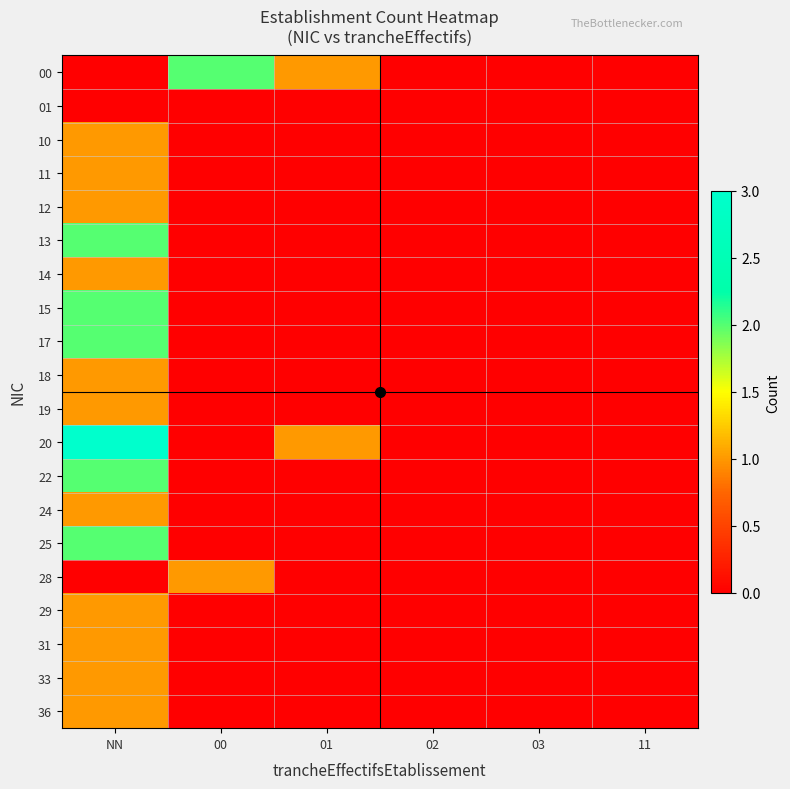

Rank the series at 02 from highest to lowest value.

00, 01, 10, 11, 12, 13, 14, 15, 17, 18, 19, 20, 22, 24, 25, 28, 29, 31, 33, 36